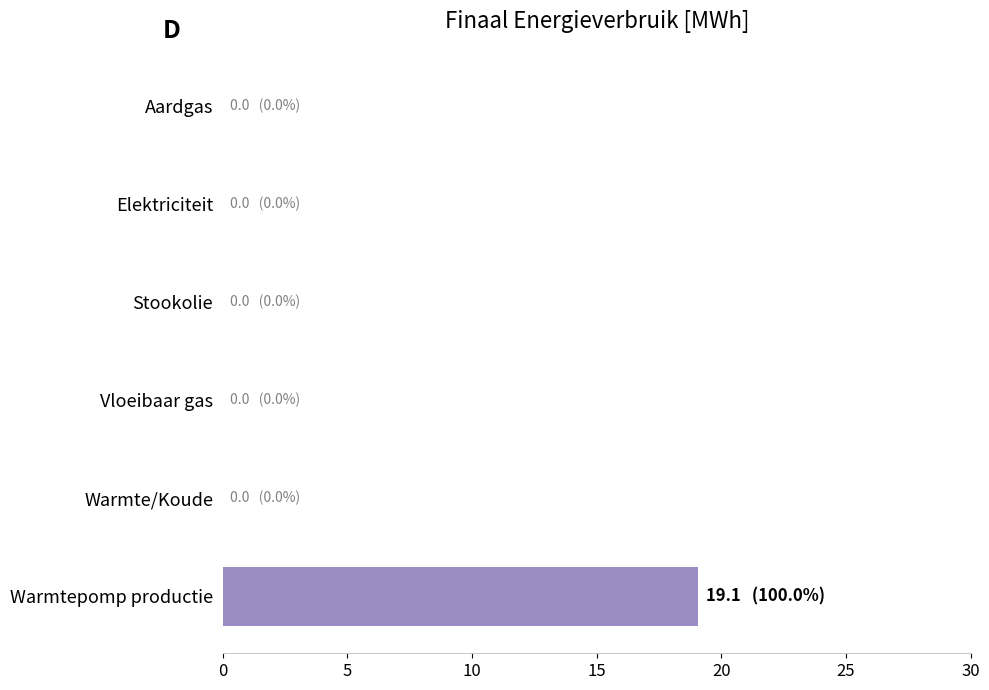

The chart shows a value of 19.1 at Warmtepomp productie. True or false?

True